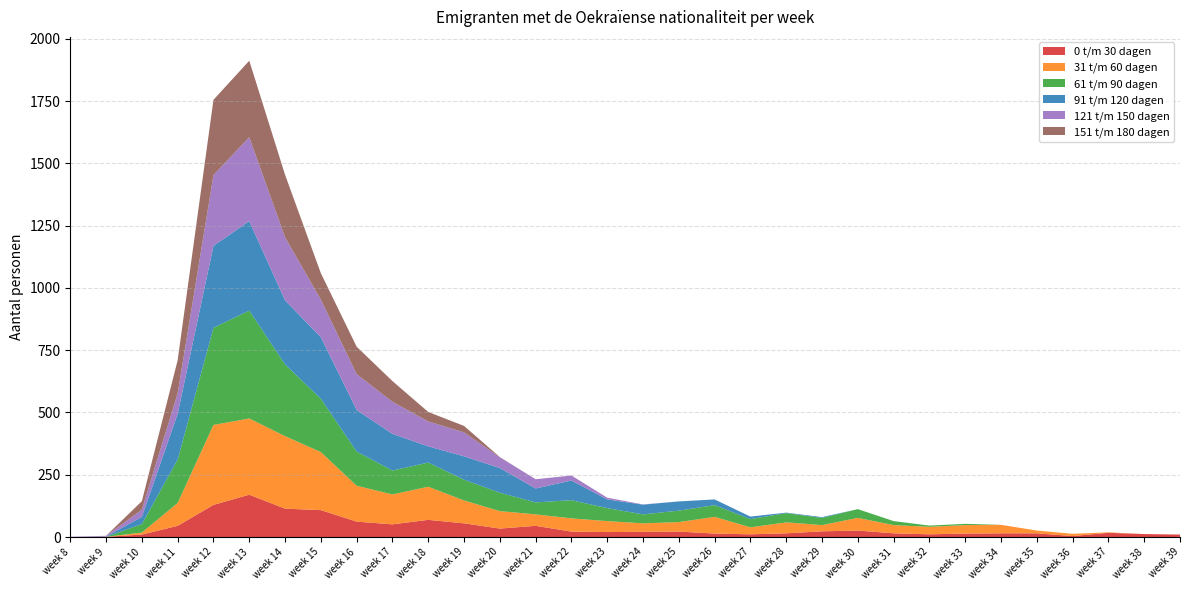

Reading right to left, transcribe all the data shown in this chart.

0 t/m 30 dagen: 10	12	17	4	15	15	14	11	15	26	23	15	11	14	22	21	20	22	45	34	55	69	51	62	108	114	170	129	45	10	1	0
31 t/m 60 dagen: 0	0	2	9	11	34	34	30	33	51	25	44	28	67	38	34	44	53	46	70	92	133	120	144	233	291	306	321	92	8	0	0
61 t/m 90 dagen: 0	0	0	0	0	0	5	5	16	35	29	37	33	47	46	36	52	73	48	74	83	97	96	137	214	288	433	390	174	34	0	0
91 t/m 120 dagen: 0	0	0	0	0	0	0	0	0	0	3	2	10	23	37	39	35	79	56	99	94	65	147	167	247	257	359	329	184	29	1	0
121 t/m 150 dagen: 0	0	0	0	0	0	0	0	0	0	0	0	0	0	0	1	7	20	37	43	96	100	129	144	151	253	337	284	82	29	3	1
151 t/m 180 dagen: 0	0	0	0	0	0	0	0	0	0	0	0	0	0	0	0	0	0	0	1	26	38	83	110	106	251	307	302	133	34	0	0